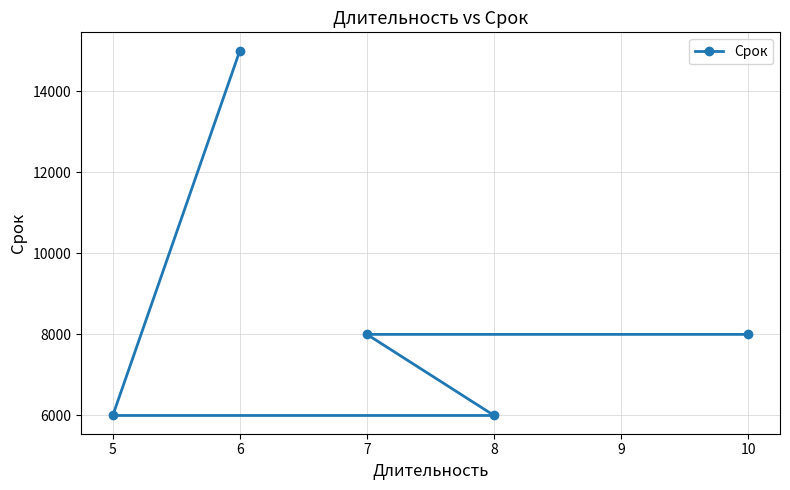

What is the maximum value shown in the chart?

15000